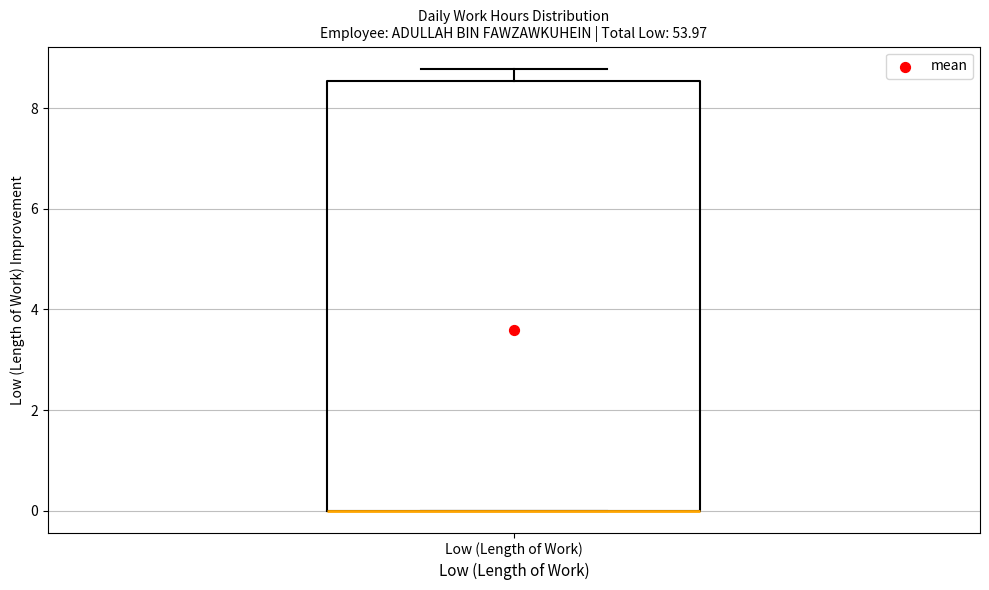

Read this box plot against the y-axis: the position of the median line, the range covered by the box, and the ends of both whiskers. The values are not printed on the chart, so give them approximately, as read against the axis.

median 0.0 (drawn on the box's lower edge), box 0.0 to 8.6, whiskers 0.0 to 8.8